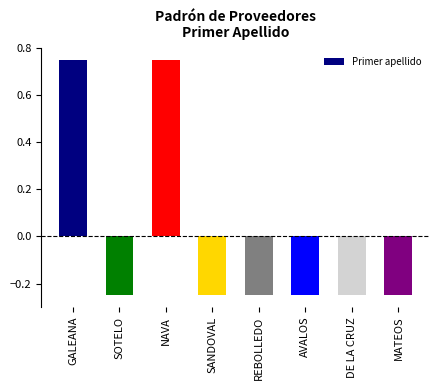

True or false: the data shows -0.4 at MATEOS.

False